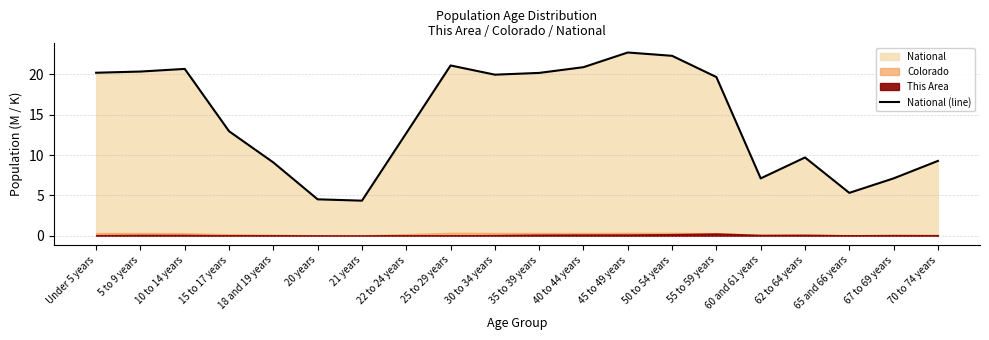

At which label is the value closest to 13?

15 to 17 years